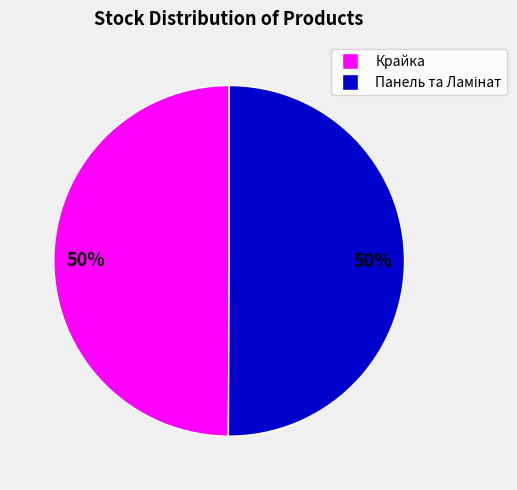

To the nearest percent, what is the average slice percentage?

50%